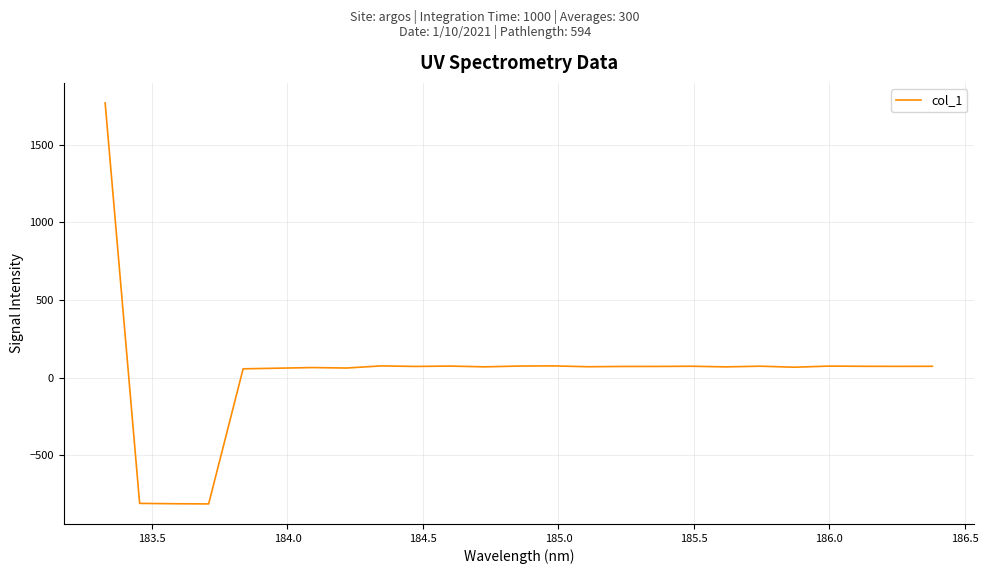

What is the difference between the maximum and minimum values?

2580.7